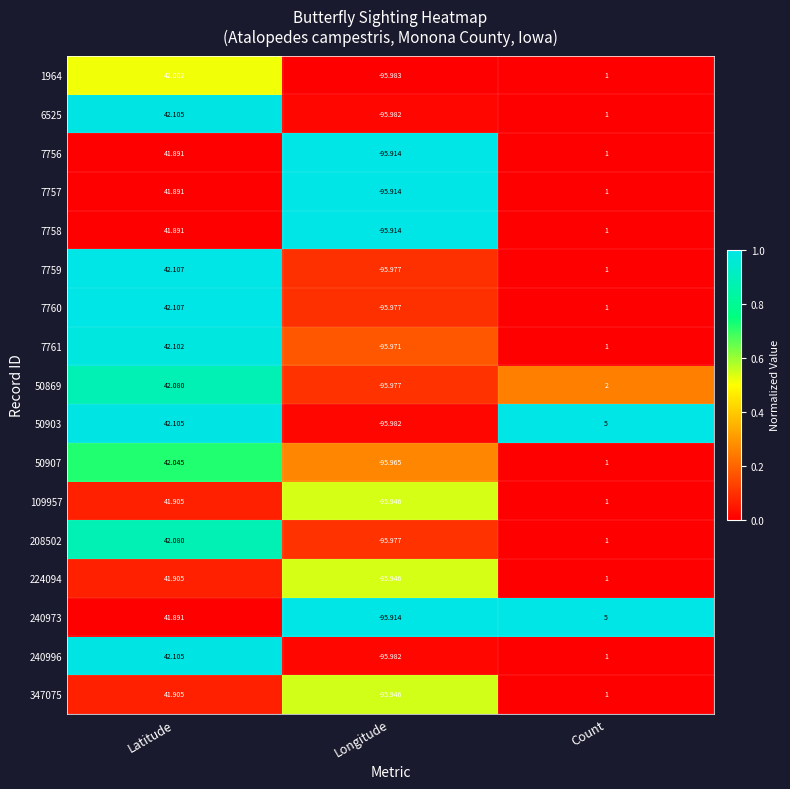

Which category has the lowest value across all series?

Longitude